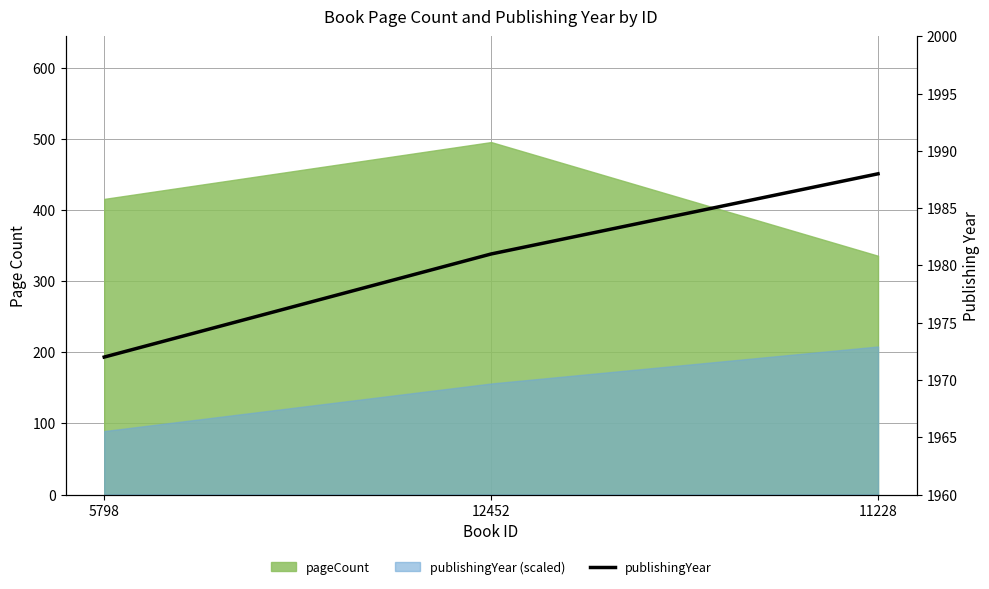

Reading left to right, extract all data points from this chart.

1972	1981	1988